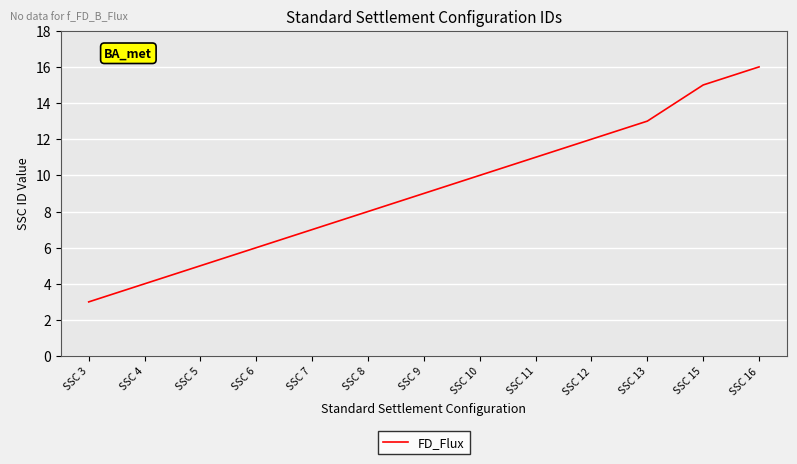

What is the sum of the values at SSC 3 and SSC 15?

18